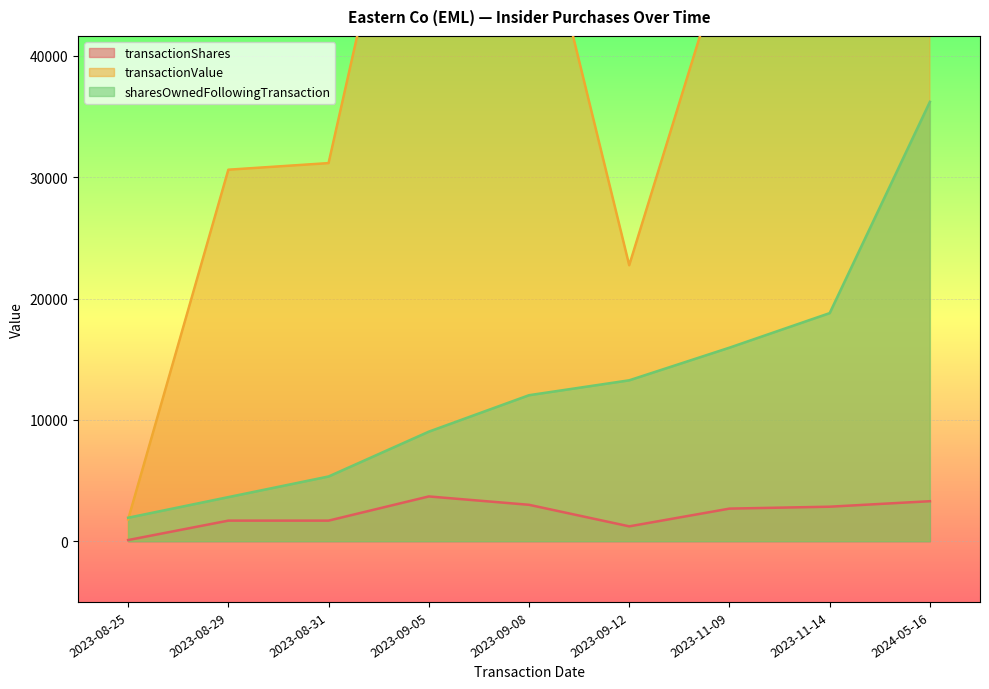

Read the transactionValue value at 2023-11-14, to the nearest 10.

53310